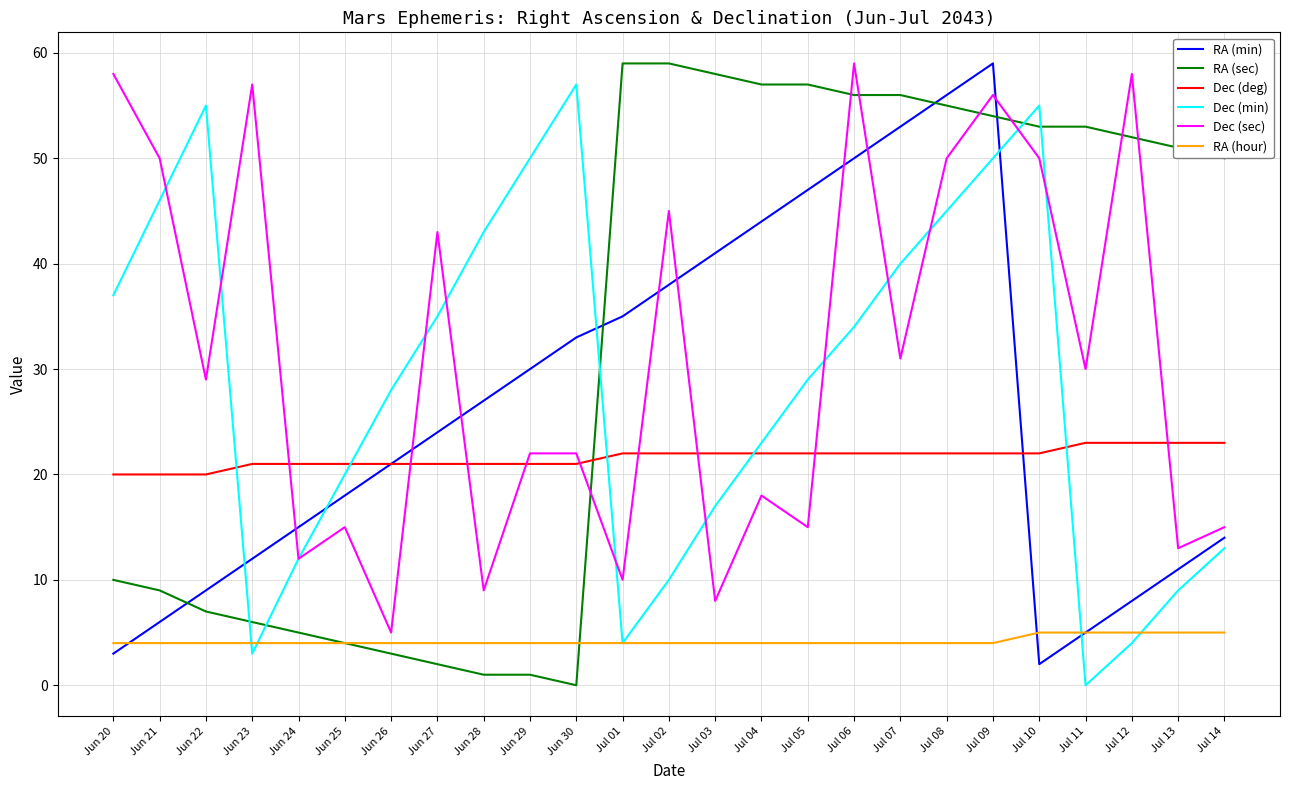

Which series changed the most between Jun 24 and Jul 12?

RA (sec)